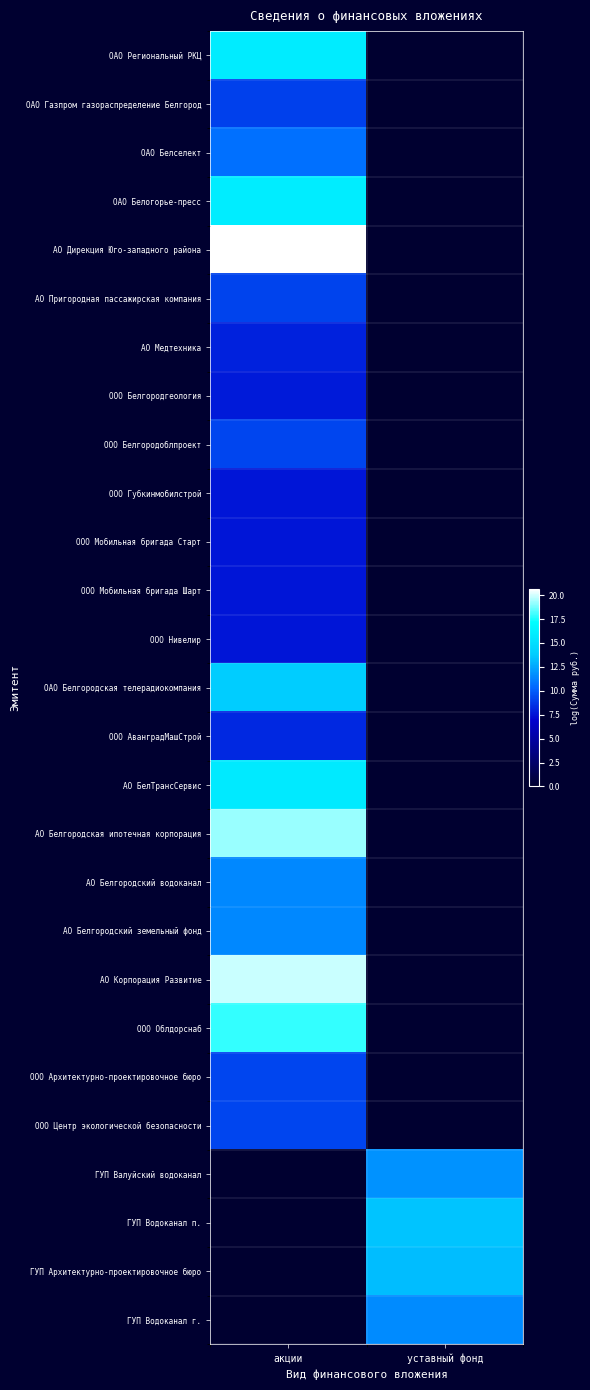

What is the spread (max minus min) of values at акции?

20.6